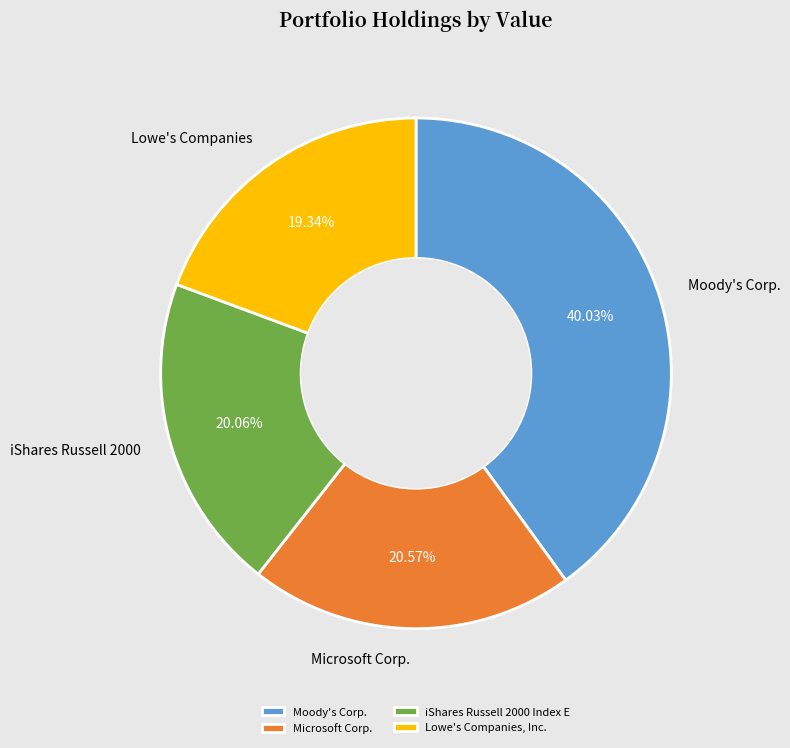

The Moody's Corp. slice represents 40% of the pie. True or false?

True